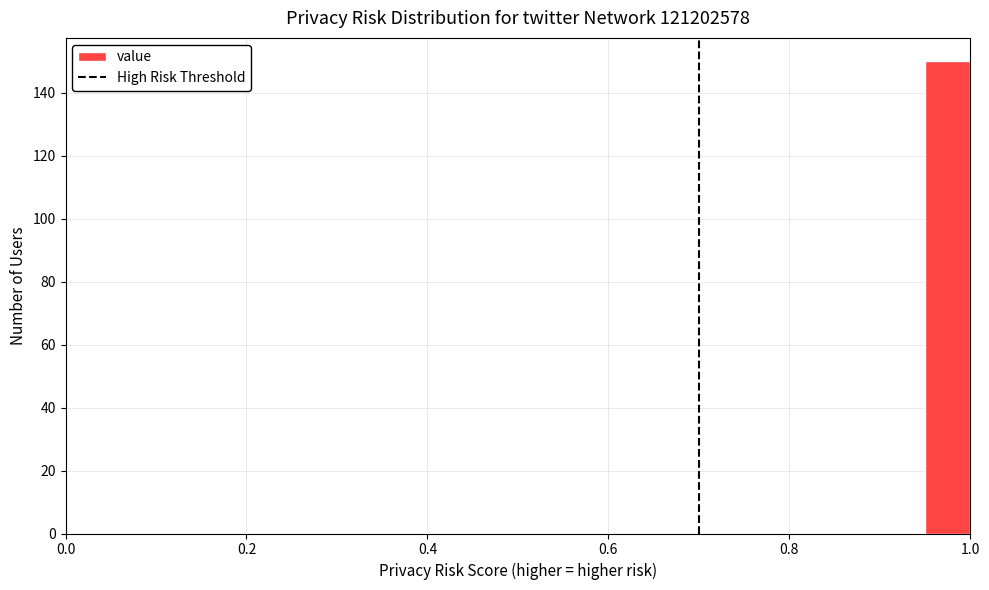

Around what value on the x-axis is the tallest bar? Give the approximate position of its centre, as read against the axis.

0.98